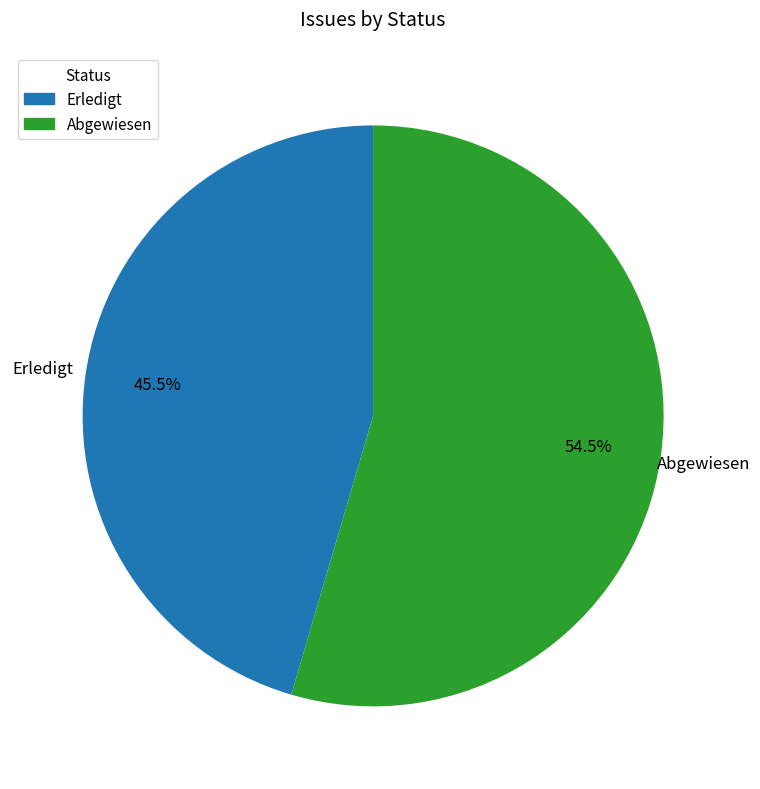

Is there a majority slice in this chart?

Yes